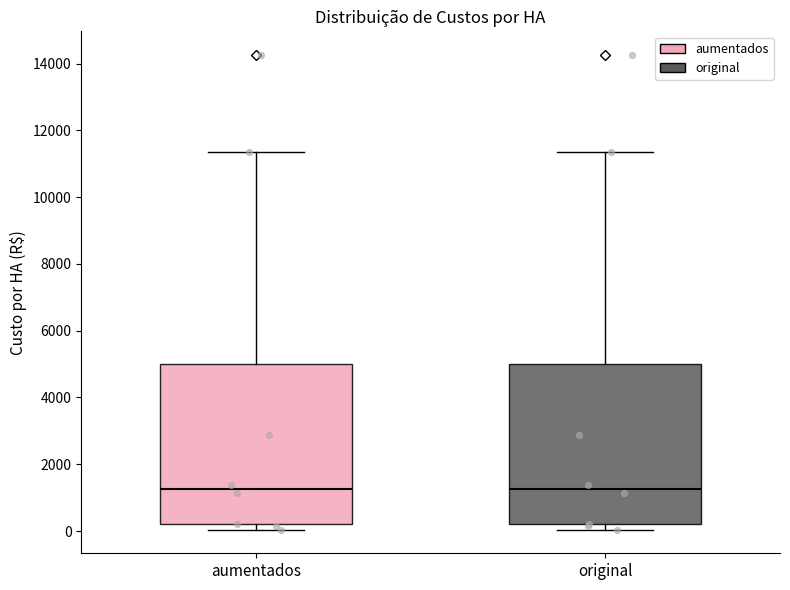

Reading left to right, read every box against the y-axis: the position of its median line, the range the box covers, and the ends of its whiskers. The values are not printed on the chart, so give them approximately, as read against the axis.

aumentados: median 1200, box 200 to 5000, whiskers 0 to 11400
original: median 1200, box 200 to 5000, whiskers 0 to 11400